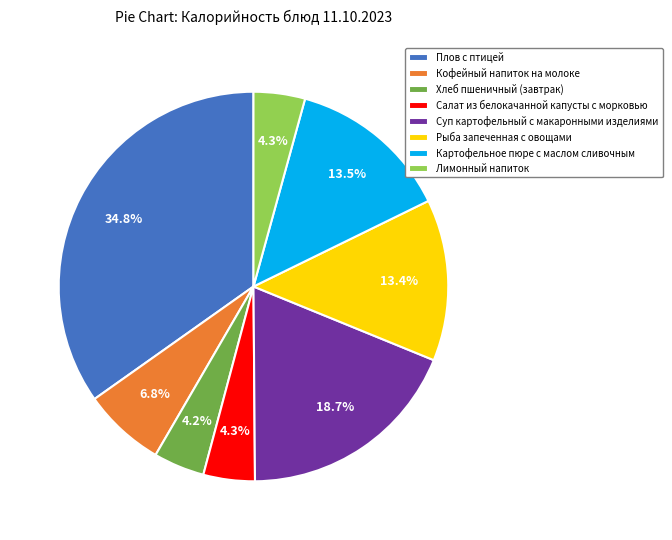

Approximately how many times larger is the value at Плов с птицей compared to Картофельное пюре с маслом сливочным?

2.6